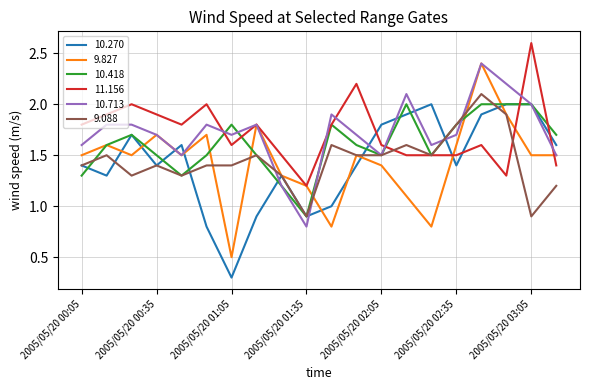

Which series has the largest range (max minus min)?

9.827